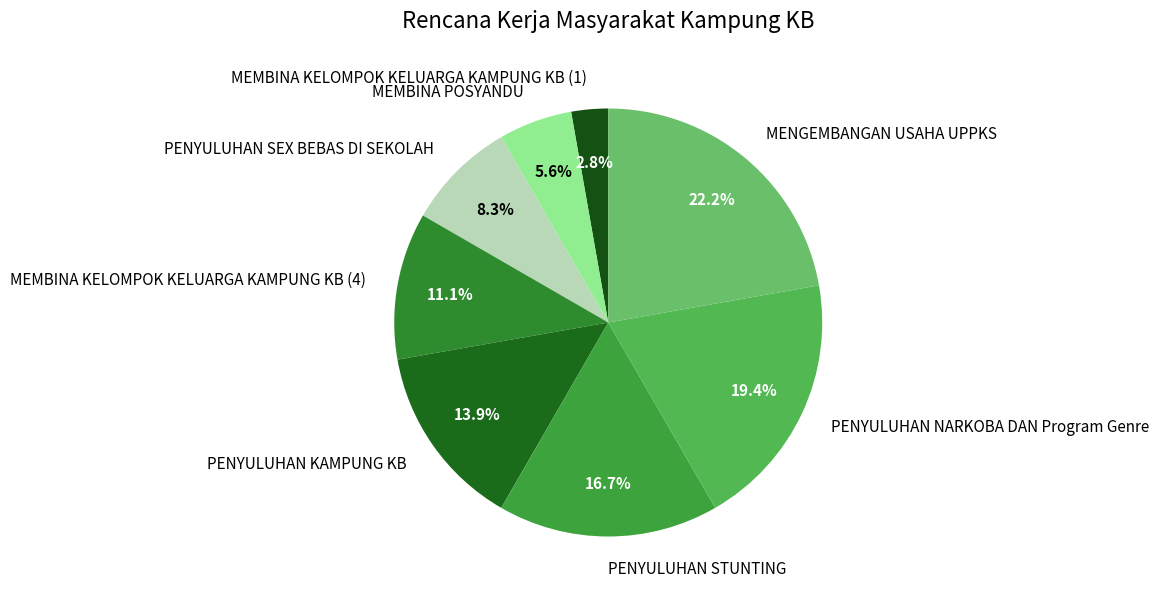

Which category has the smallest portion of the pie?

MEMBINA KELOMPOK KELUARGA KAMPUNG KB (1)